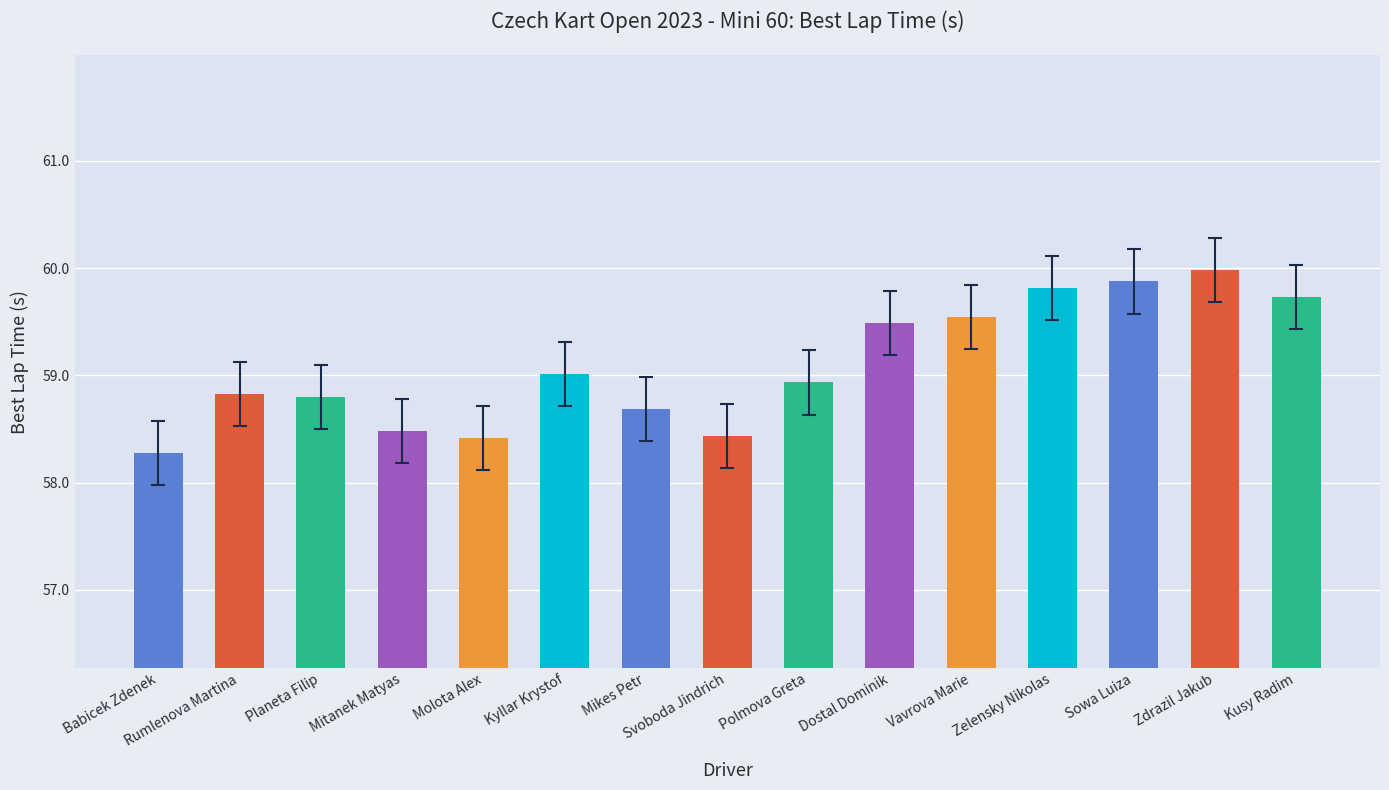

What value does the data have at Mikes Petr?

58.7